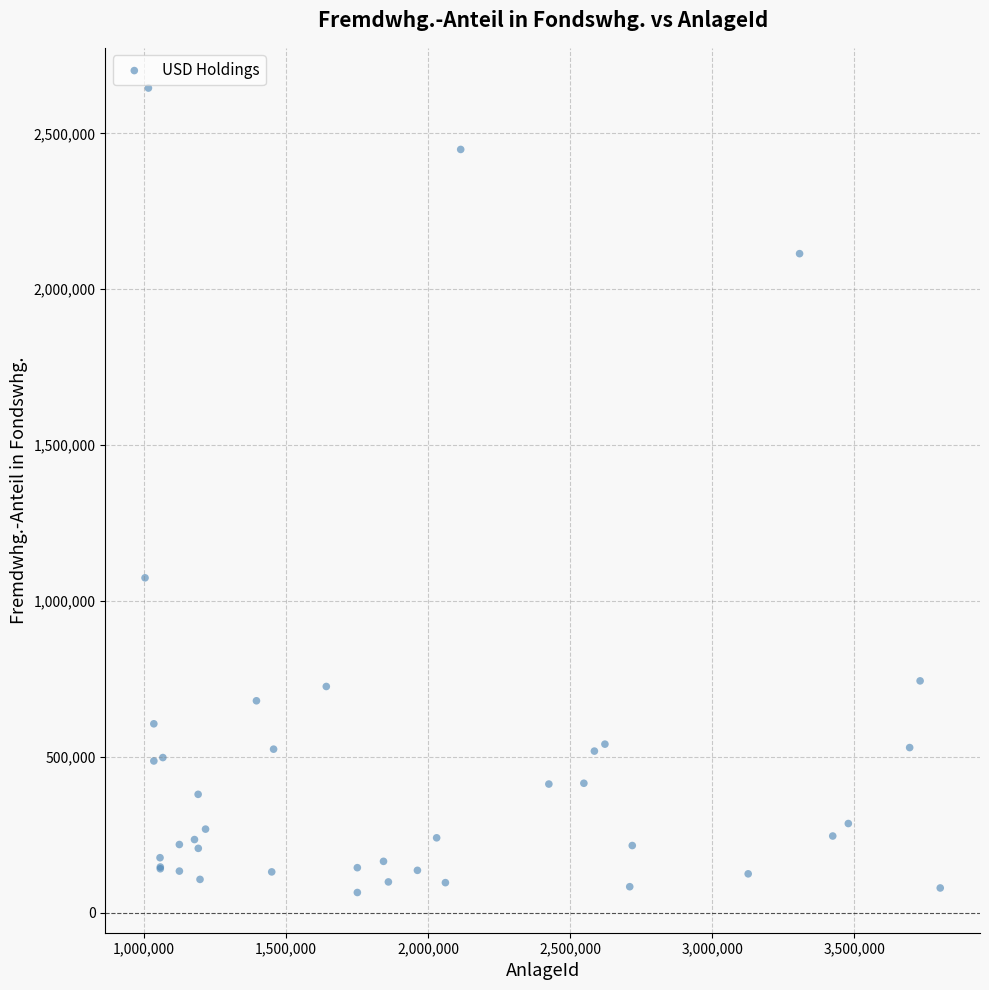

What Y value in the scatter plot is closest to 1354749?

1073833.3